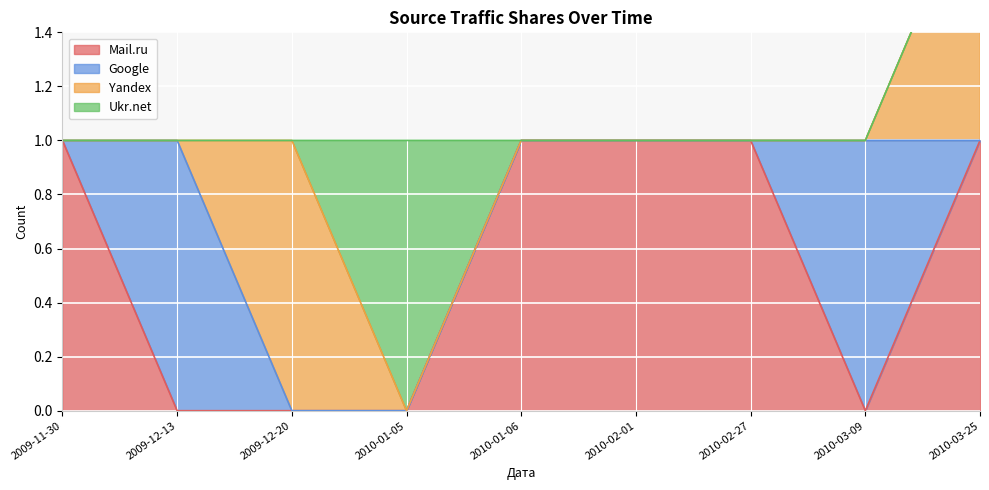

Which series has the largest range (max minus min)?

Mail.ru